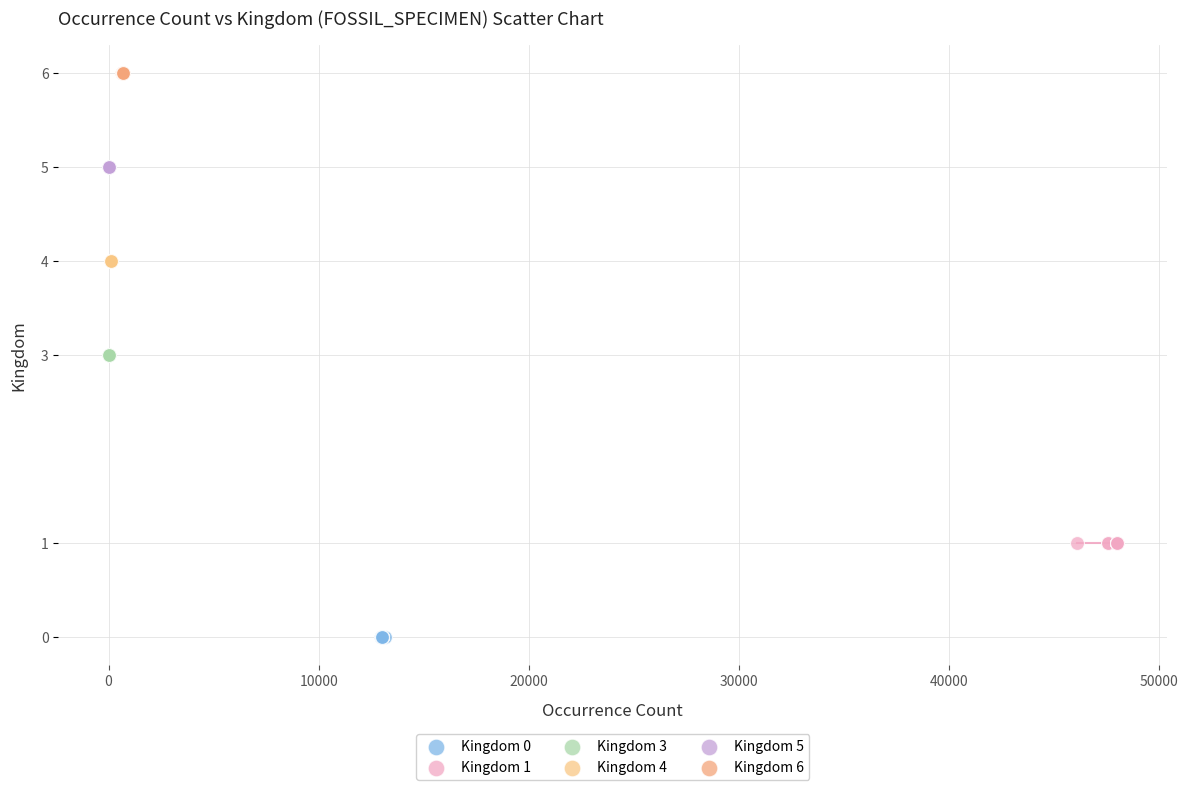

Which series reaches the minimum Y coordinate?

Kingdom 0